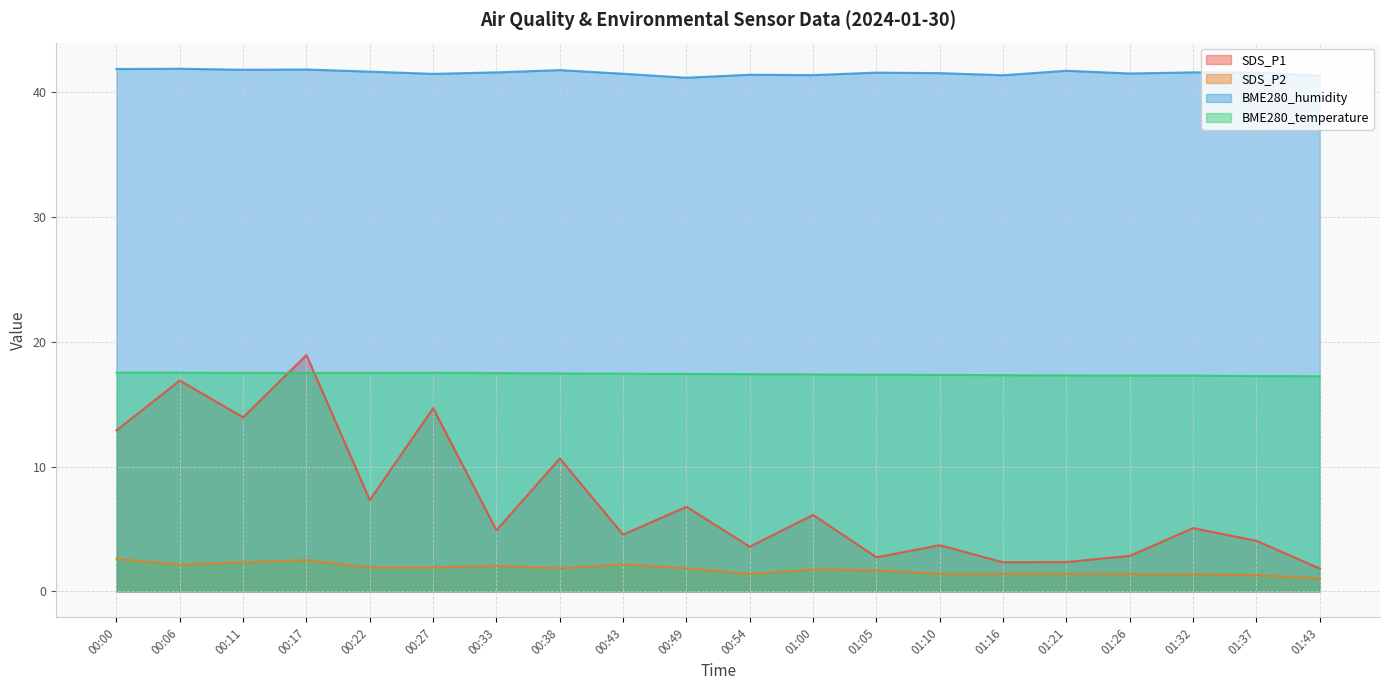

Is it true that SDS_P1 equals 3.8 at 01:21?

False